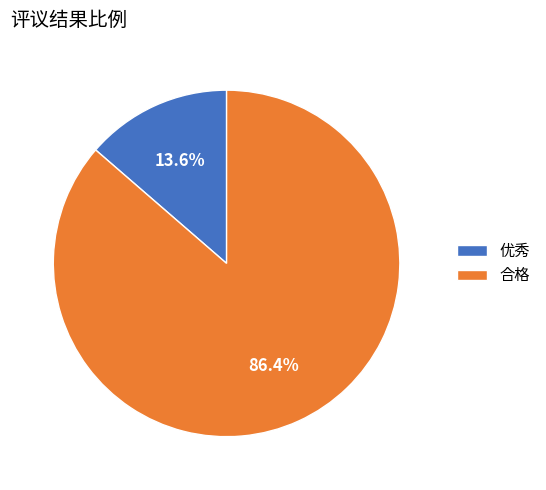

True or false: 优秀 accounts for 6% of the total.

False